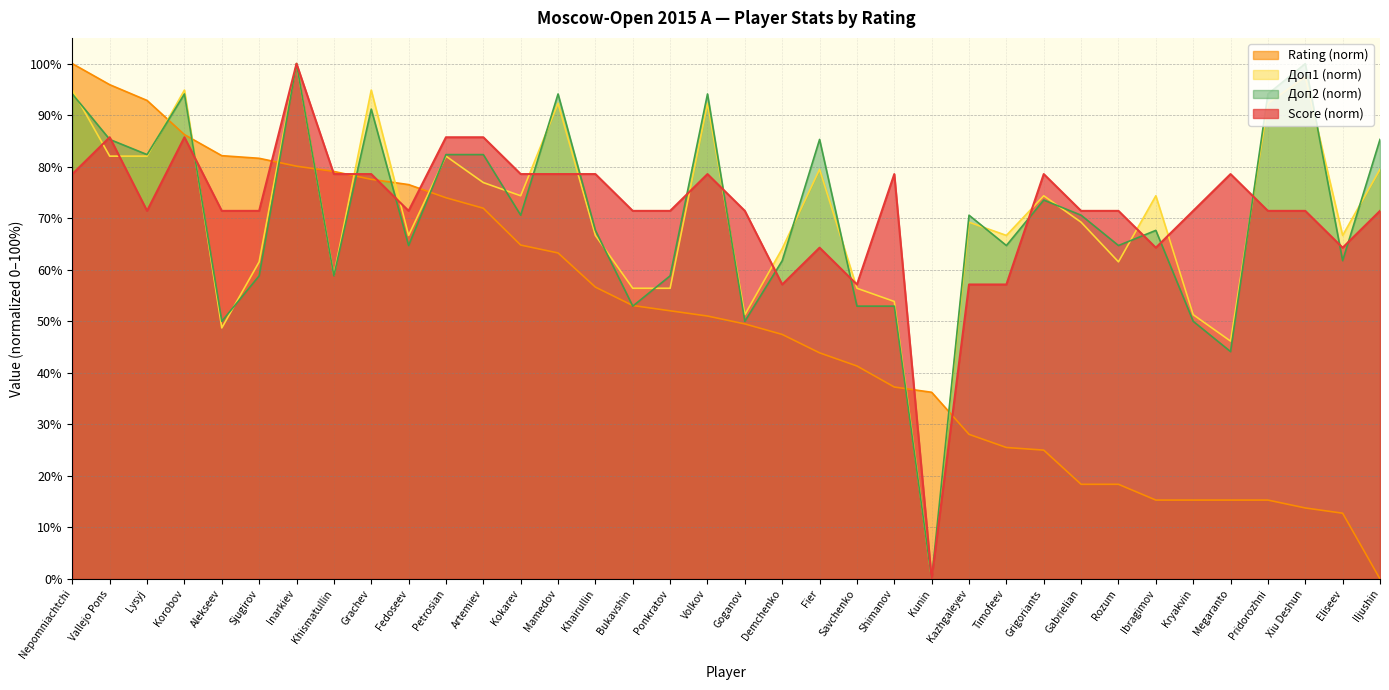

The Score series shows 71.4 at Fedoseev. True or false?

True